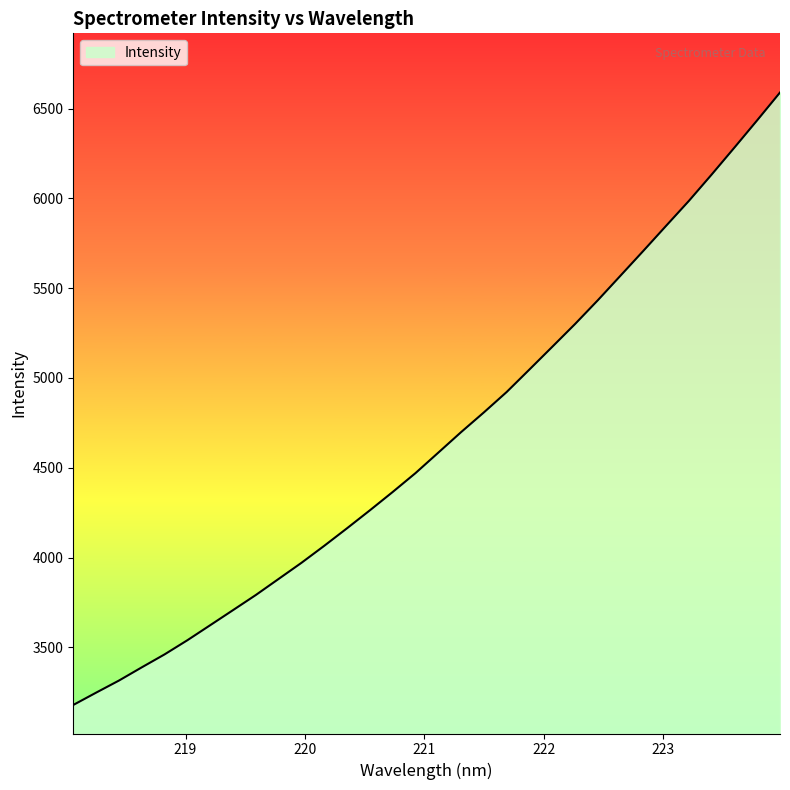

What is the maximum value shown in the chart?

6589.3